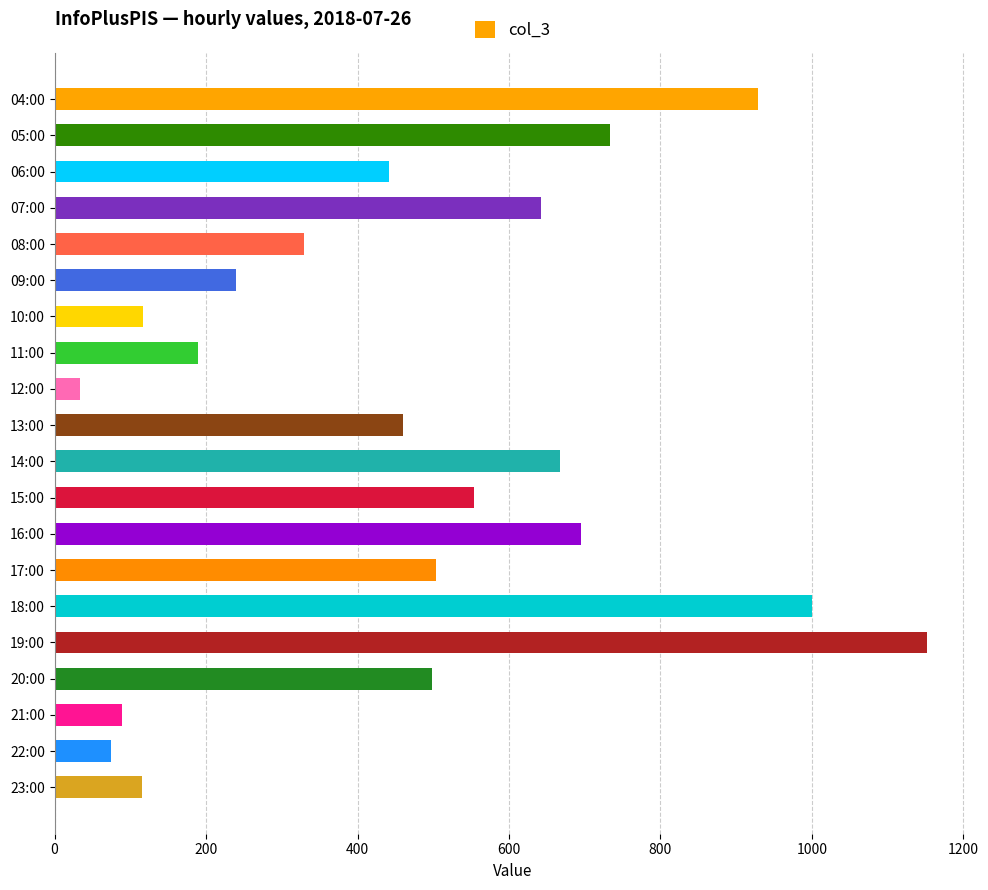

What is the sum of all values?

9464